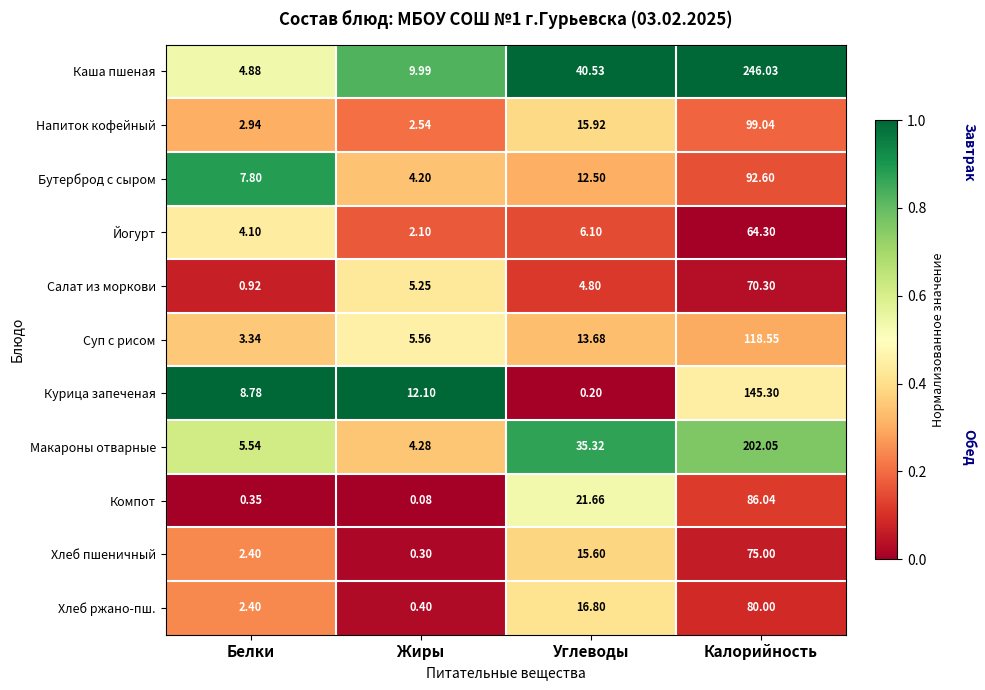

Which series has the largest total across all categories?

Каша пшеная